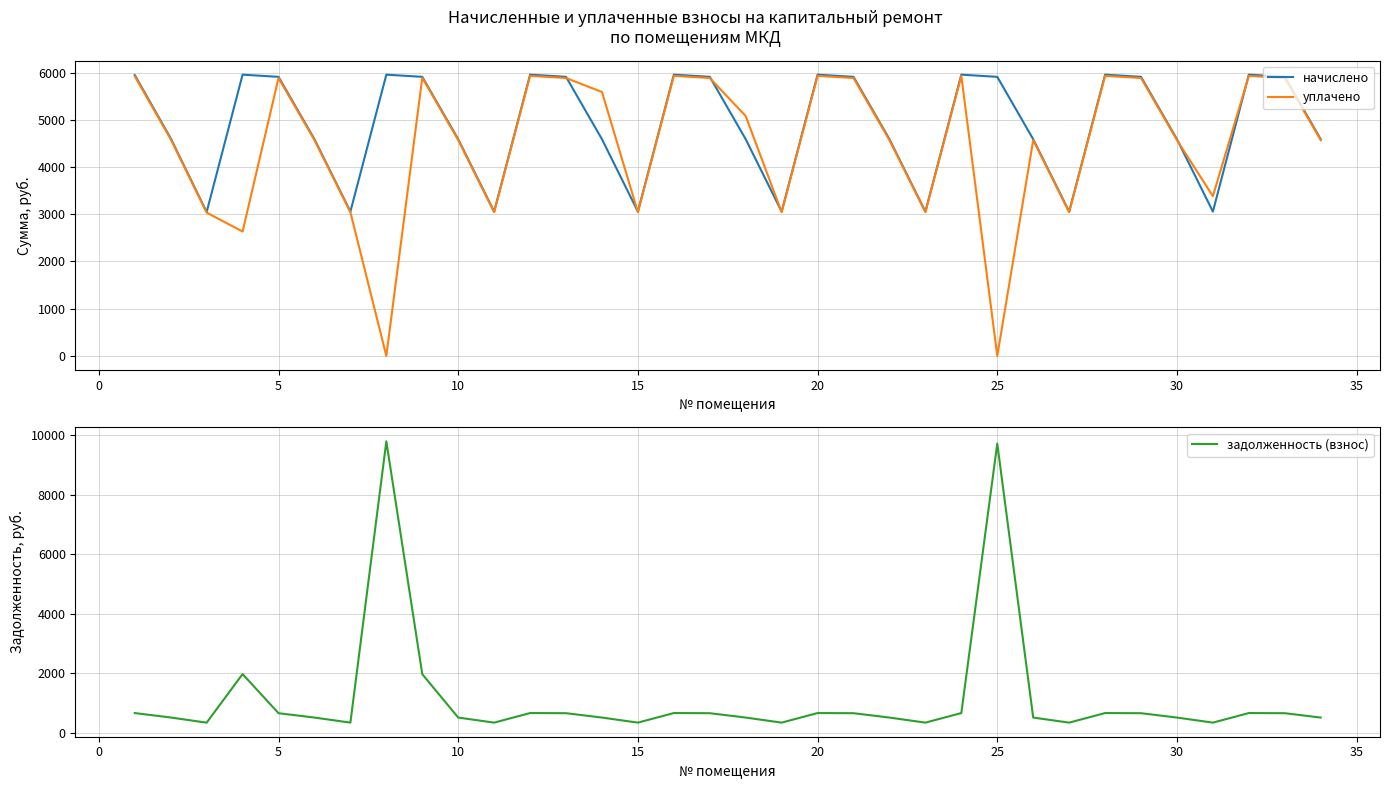

Count the number of data series in this chart.

3